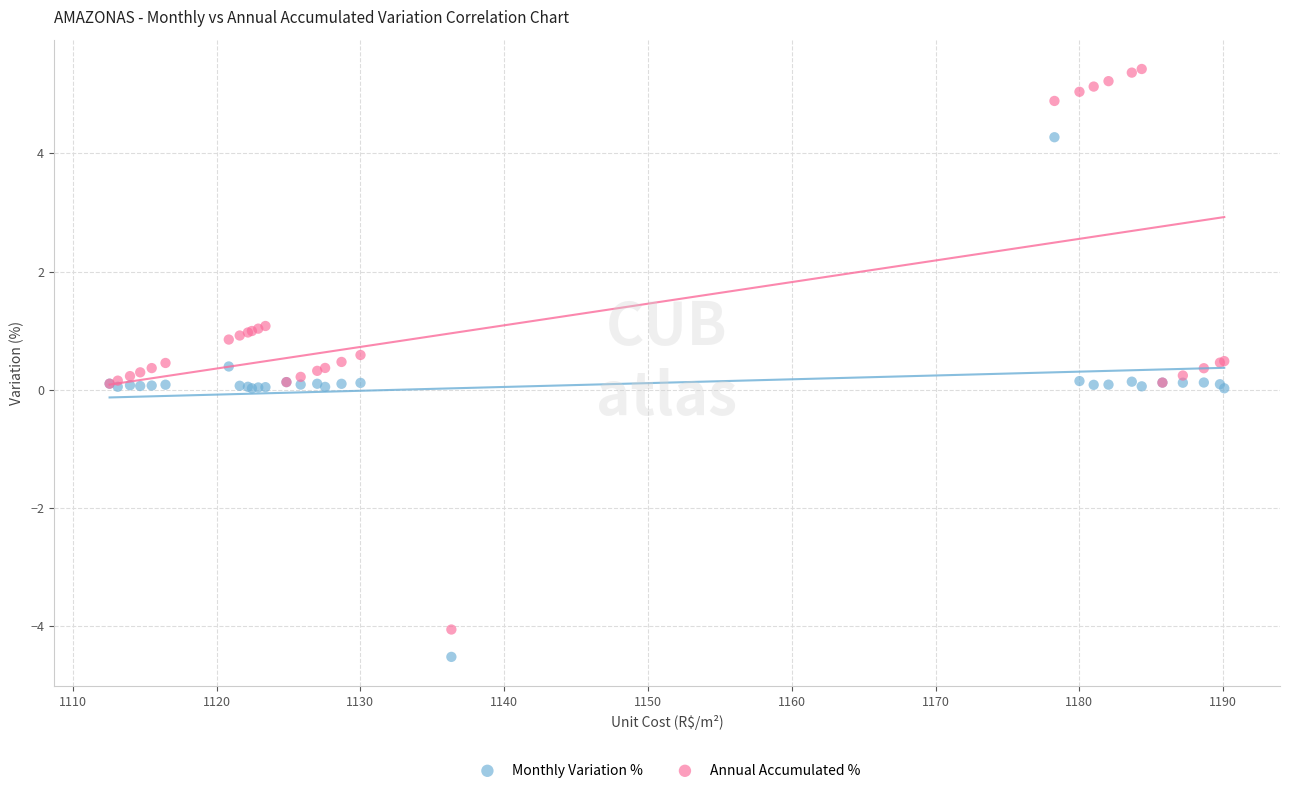

Which series has the largest Y range (max minus min)?

Annual Accumulated %